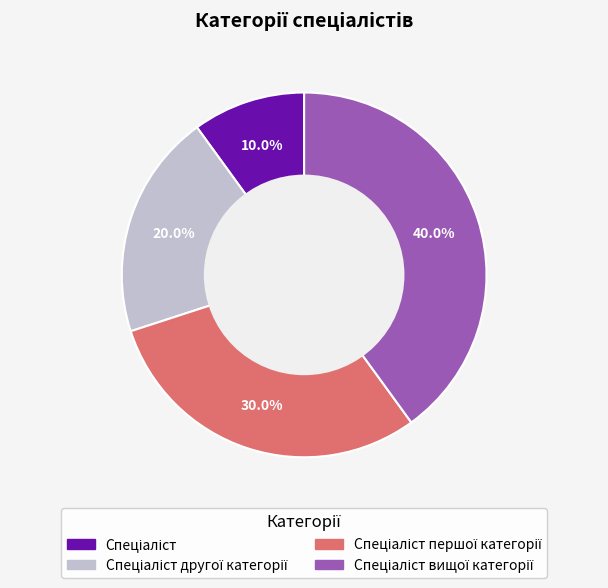

Is there any slice that represents more than half of the pie?

No